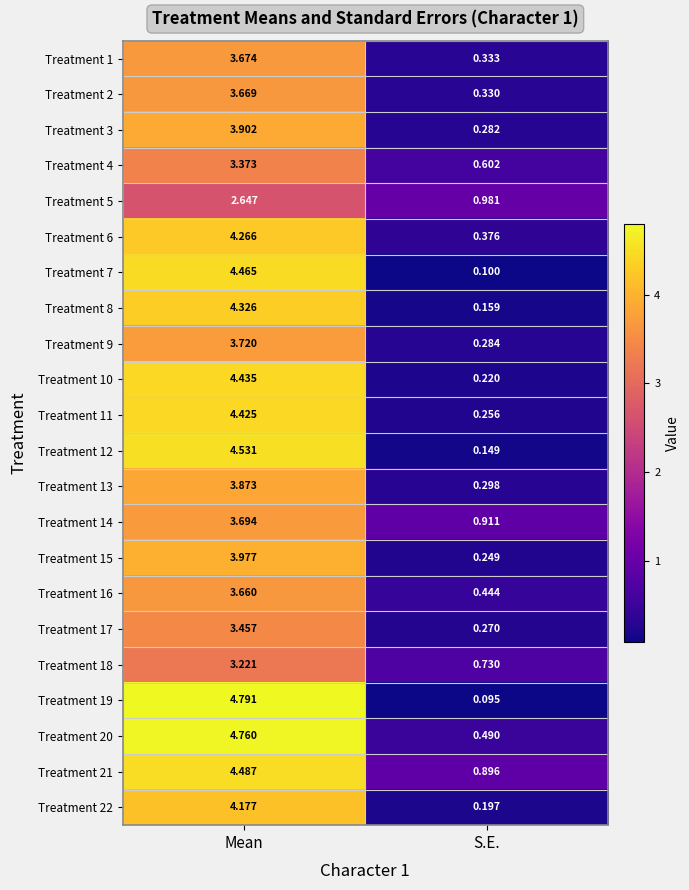

Where is Treatment 15 nearest to the value 2?

S.E.